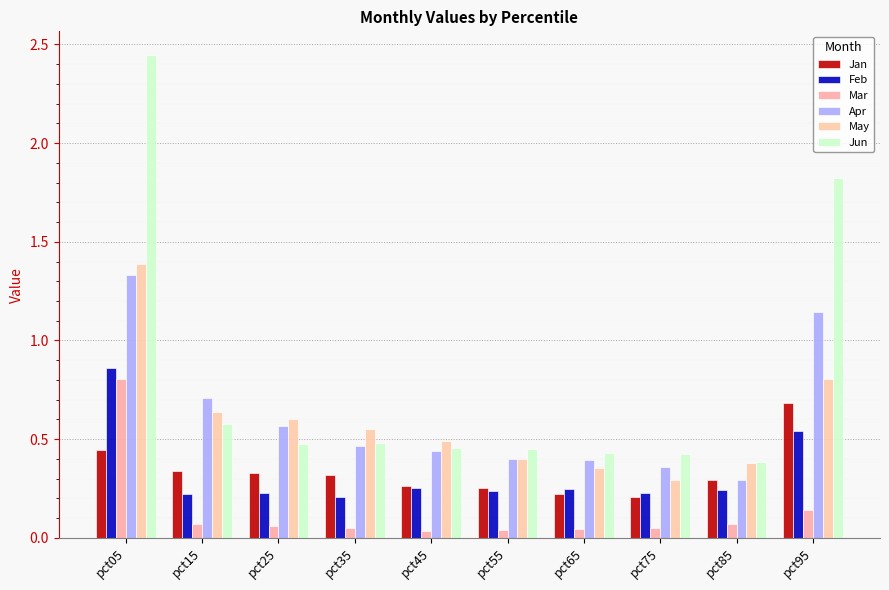

What is the value of the Jun bar at the 8th from the left?

0.4